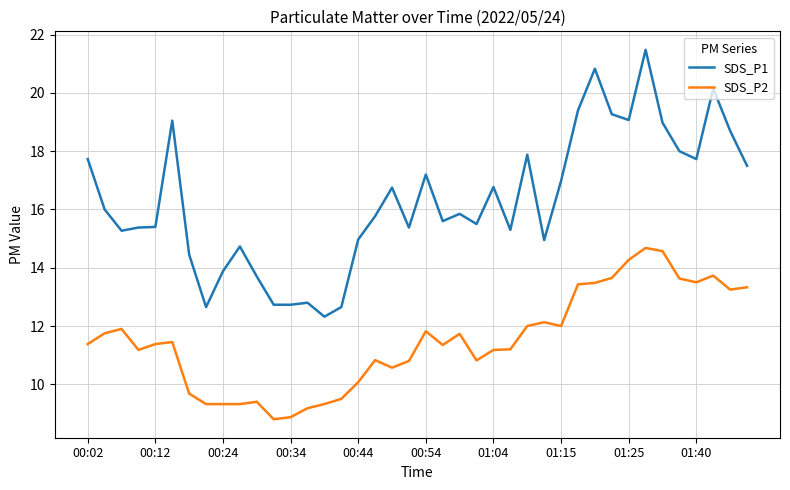

What is the maximum value shown in the chart?

21.5